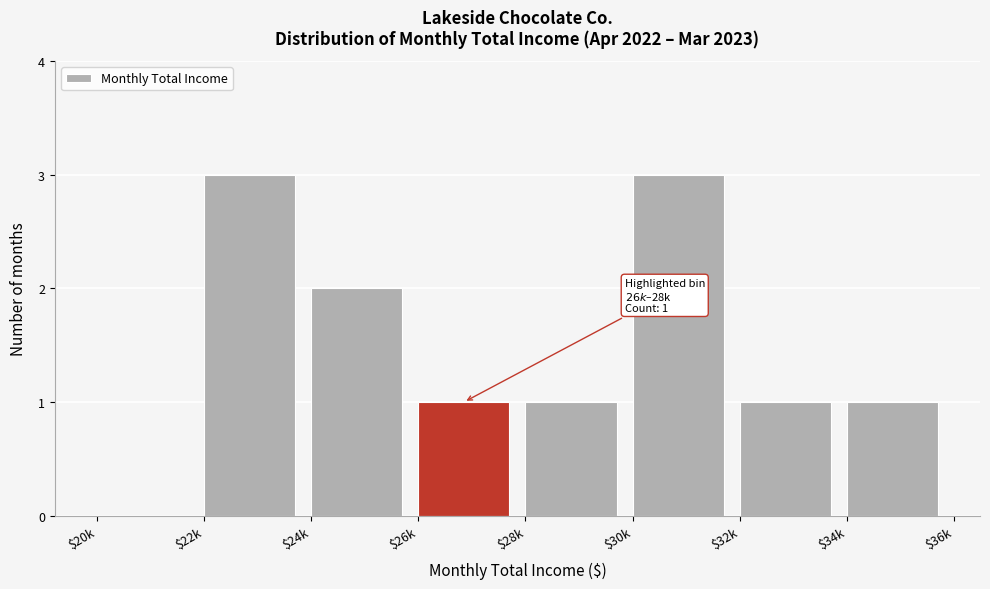

What is the greatest value displayed?

3